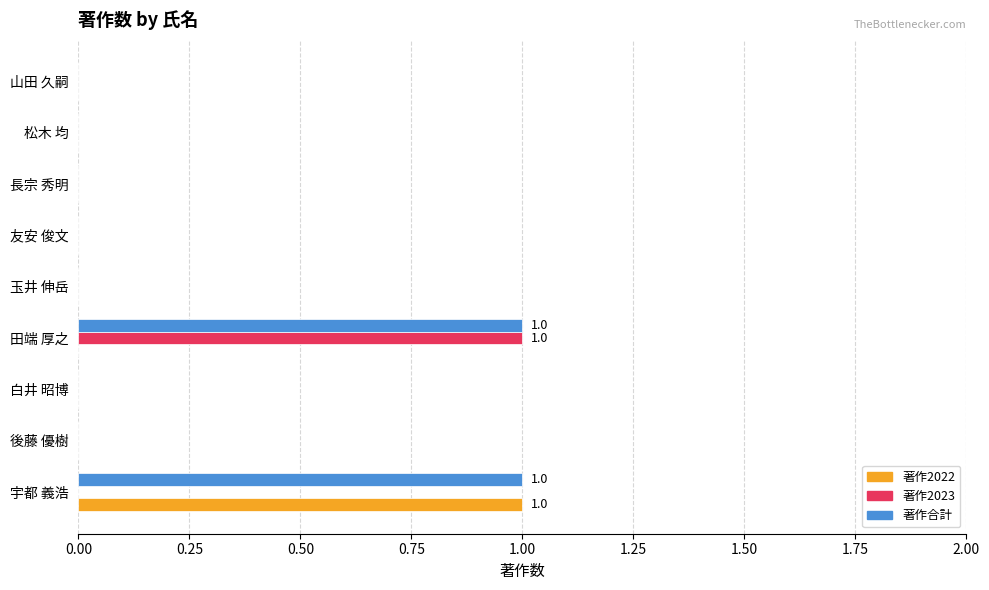

True or false: 著作2022 has a value of 0 at 松木 均.

True